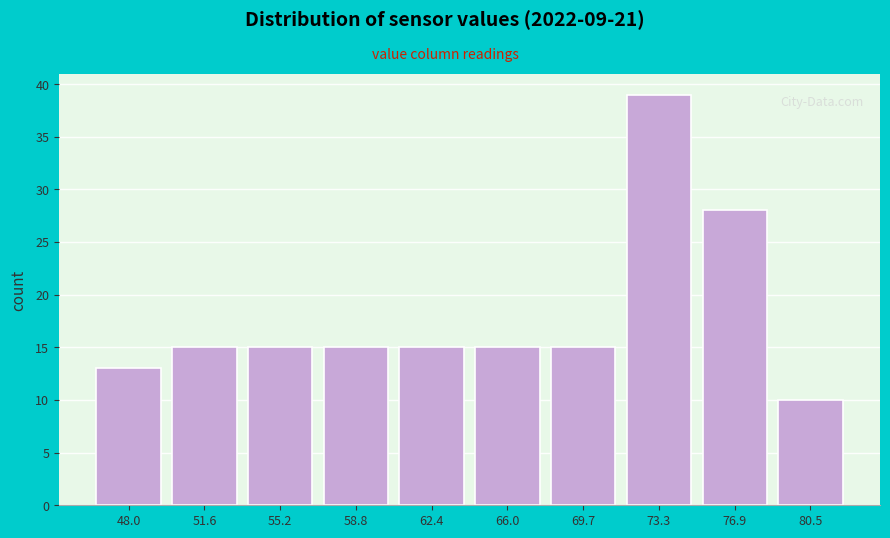

Reading left to right, what are all the values shown in this chart?

13	15	15	15	15	15	15	39	28	10